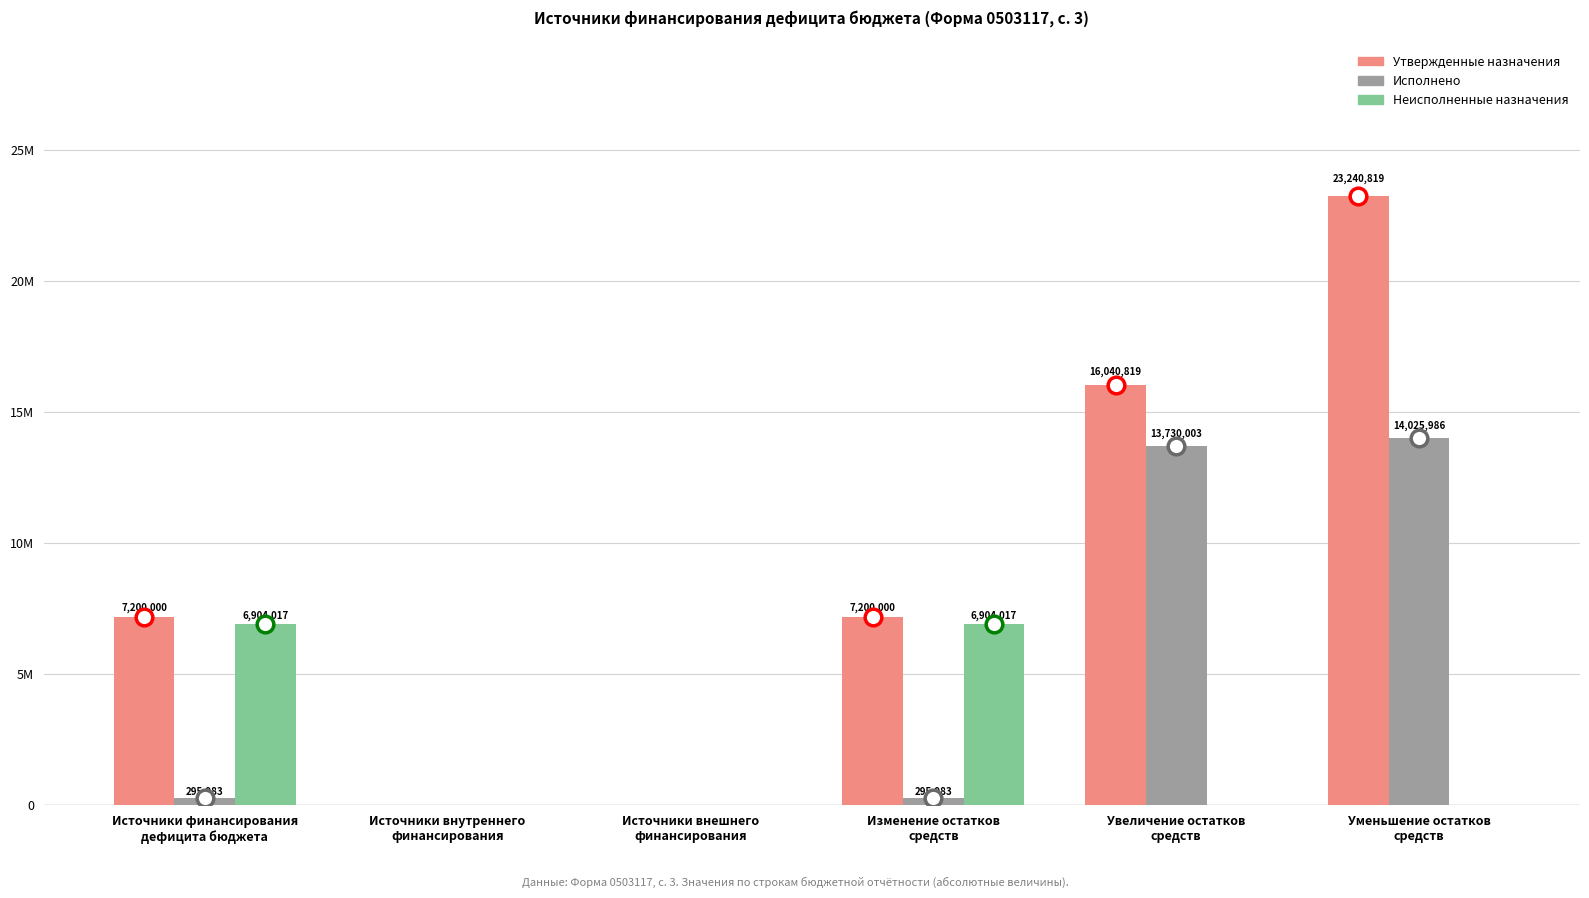

What are all the series names shown in the legend?

Утвержденные назначения, Исполнено, Неисполненные назначения